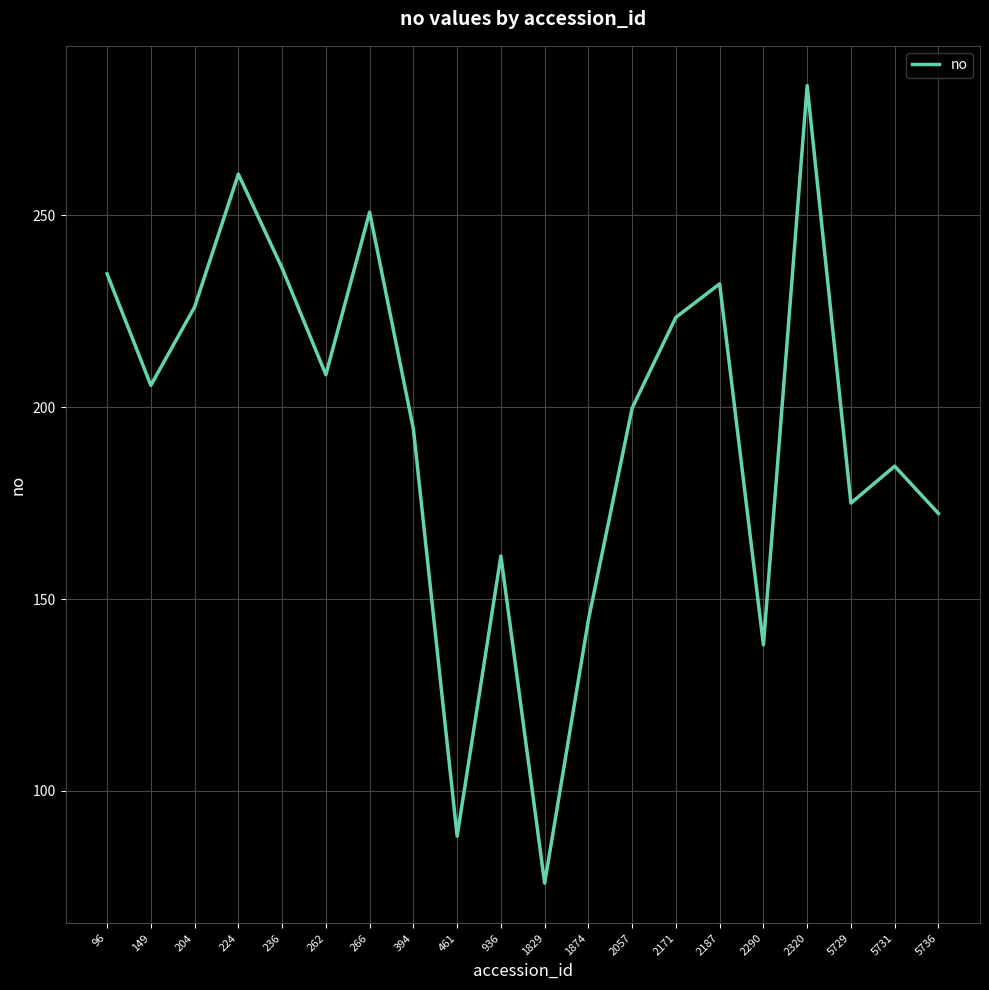

Between 96 and 149, which is larger?

96